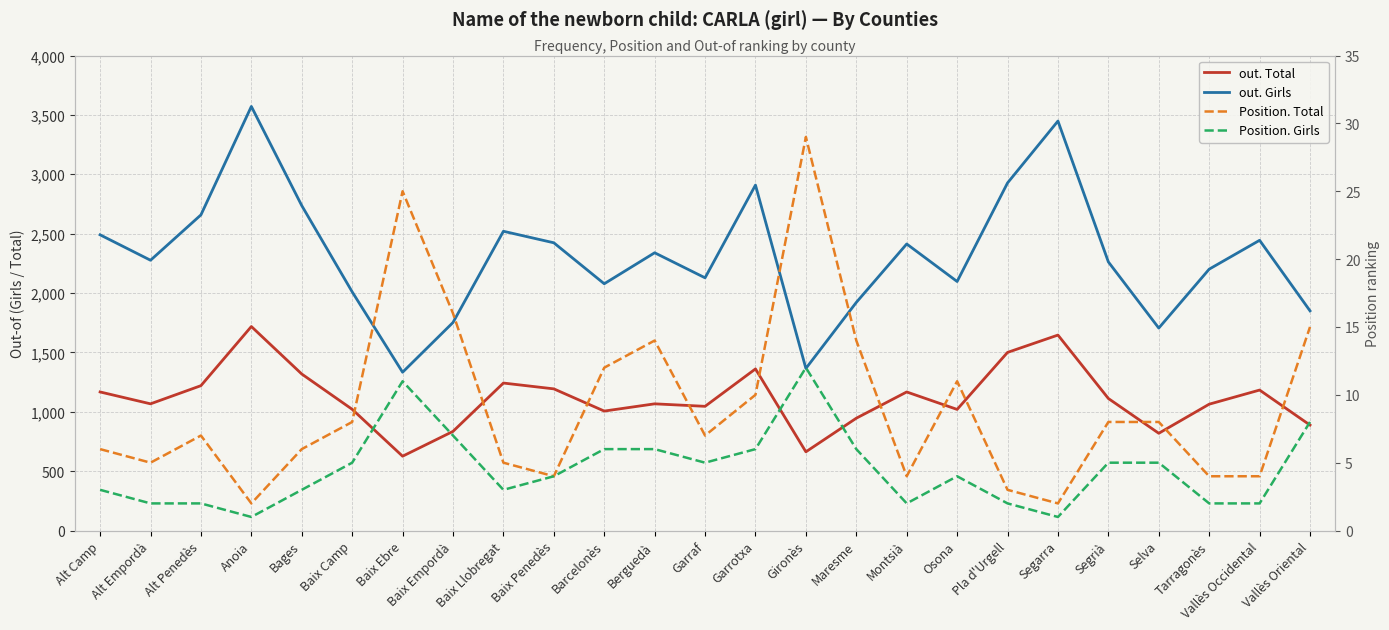

True or false: Position. Girls has a value of 5 at Segrià.

True